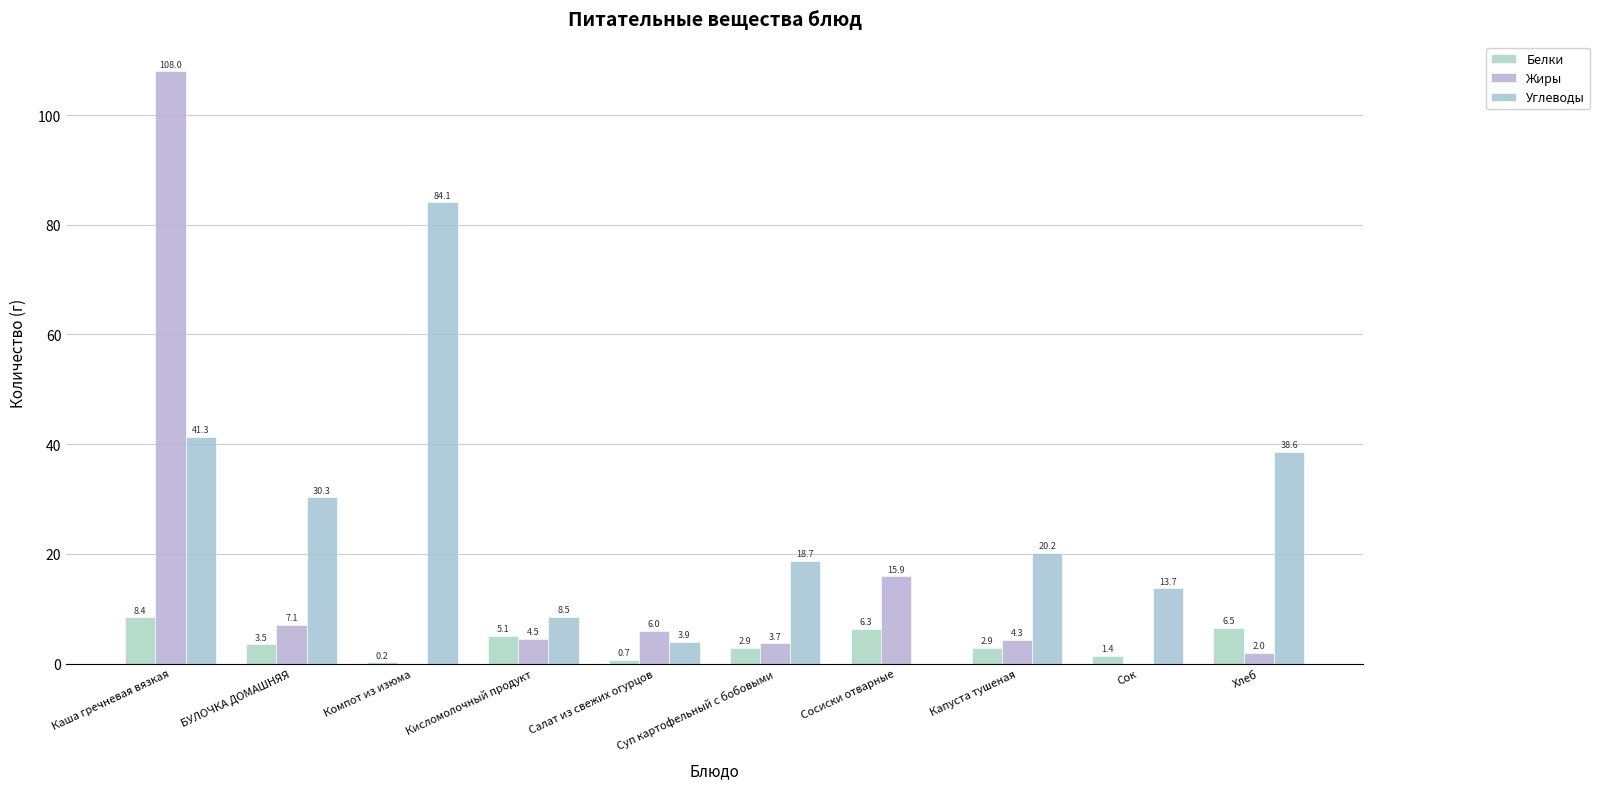

What are all the series names shown in the legend?

Белки, Жиры, Углеводы